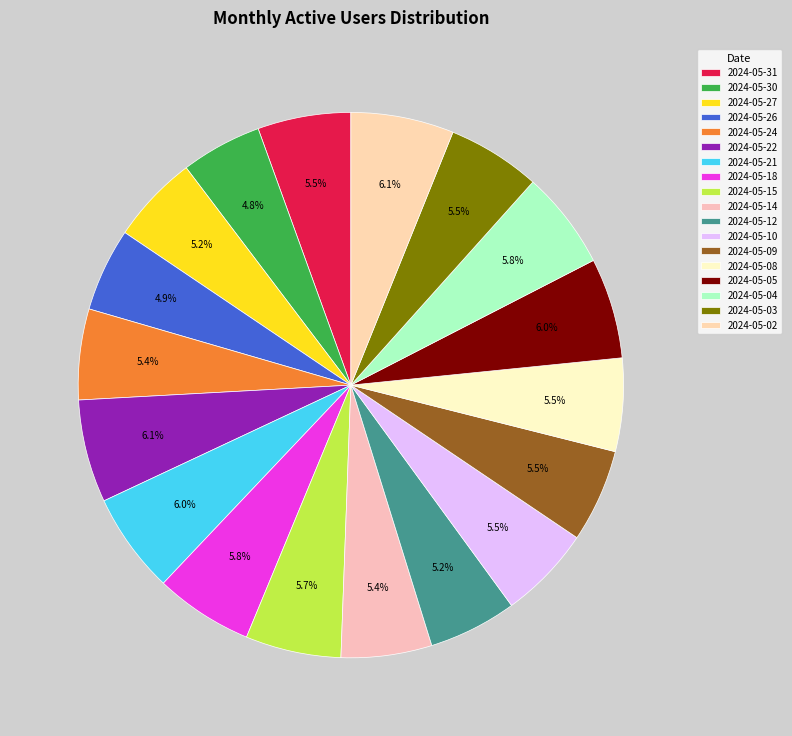

Approximately how many times larger is the value at 2024-05-05 compared to 2024-05-18?

1.0